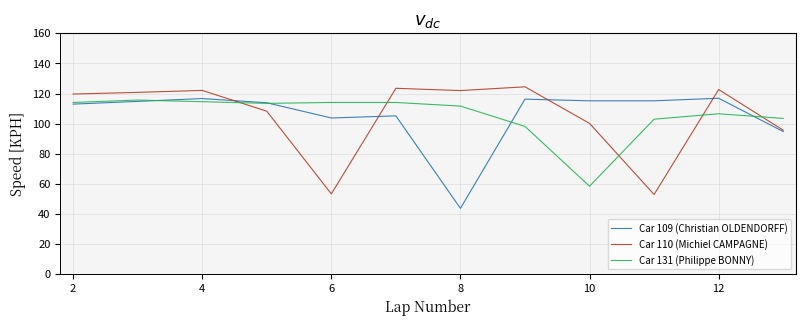

What are all the series names shown in the legend?

Car 109 (Christian OLDENDORFF), Car 110 (Michiel CAMPAGNE), Car 131 (Philippe BONNY)